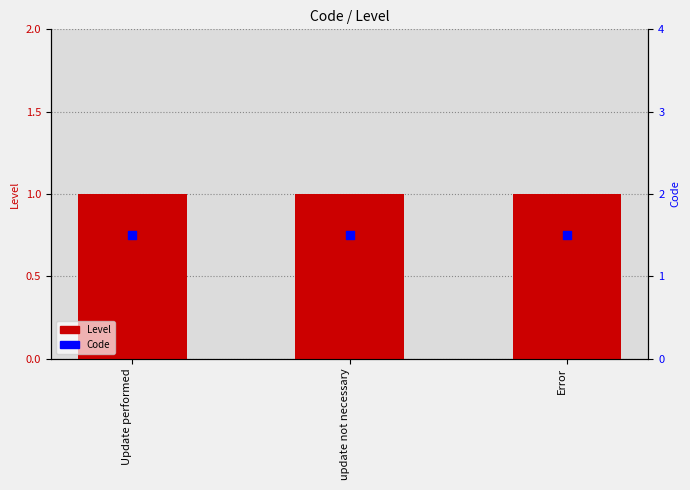

At which category is the sum across all series the highest?

Update performed